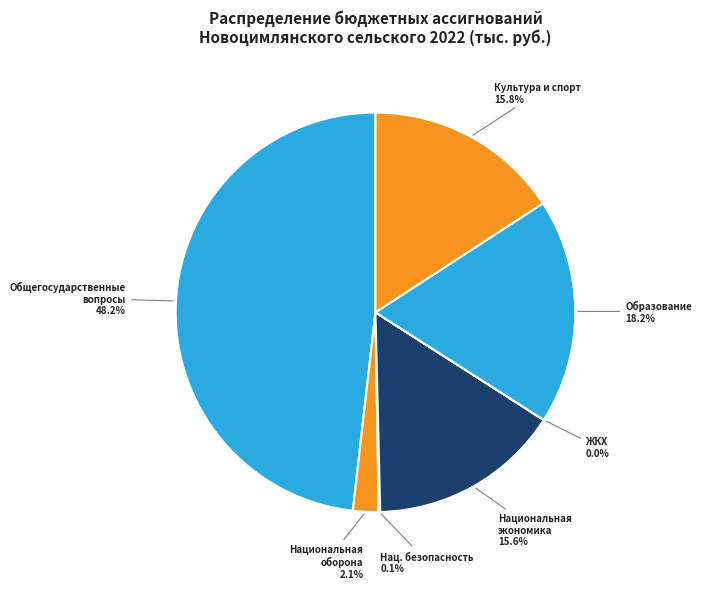

Rank the categories by value from lowest to highest.

ЖИЛИЩНО-КОММУНАЛЬНОЕ ХОЗЯЙСТВО, НАЦИОНАЛЬНАЯ БЕЗОПАСНОСТЬ, НАЦИОНАЛЬНАЯ ОБОРОНА, НАЦИОНАЛЬНАЯ ЭКОНОМИКА, КУЛЬТУРА И СПОРТ, ОБРАЗОВАНИЕ, ОБЩЕГОСУДАРСТВЕННЫЕ ВОПРОСЫ